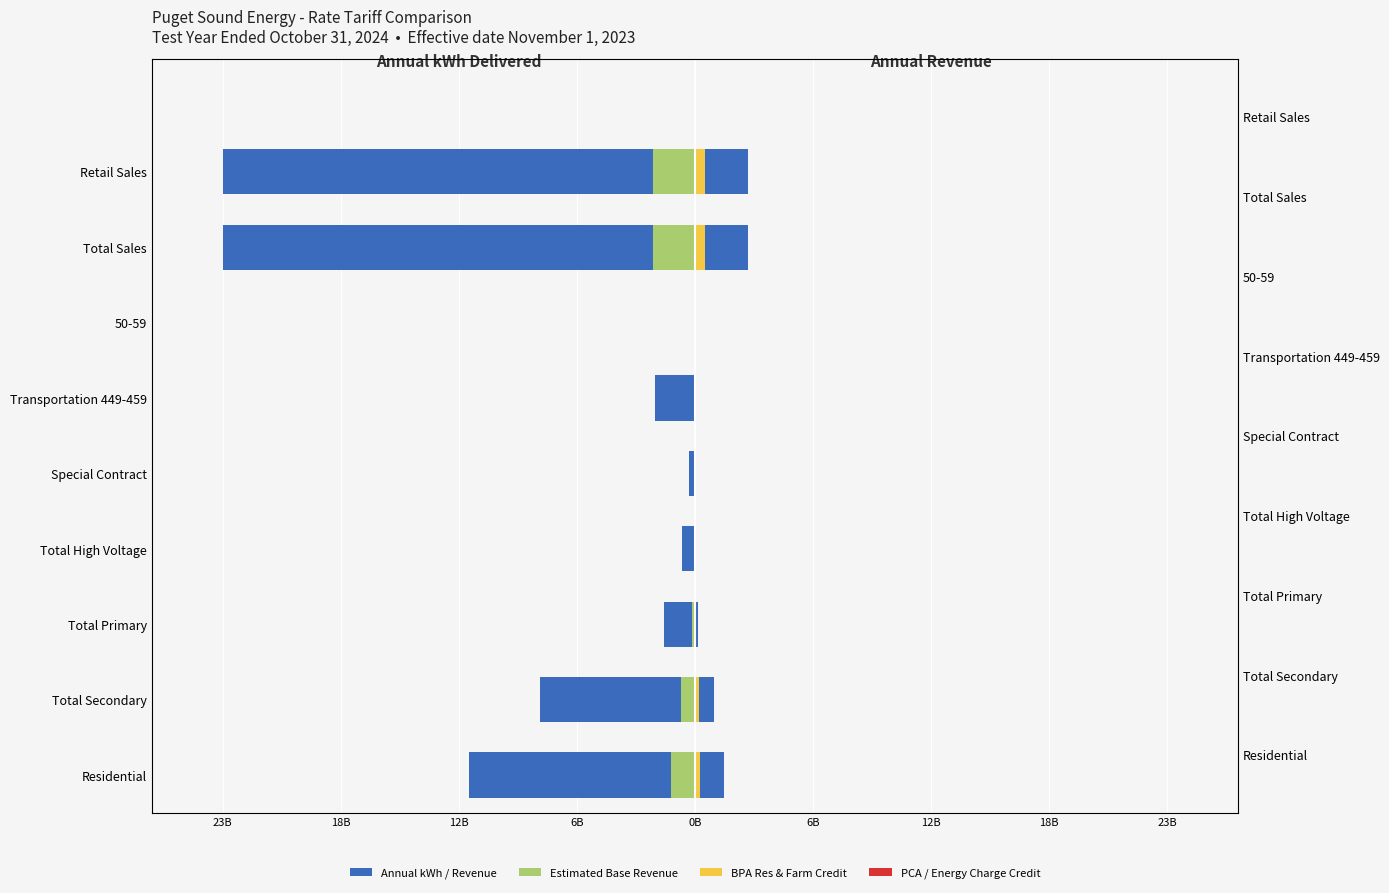

What is the value of the Estimated Base Revenue (B) bar at the 1st from the left?

-1.2